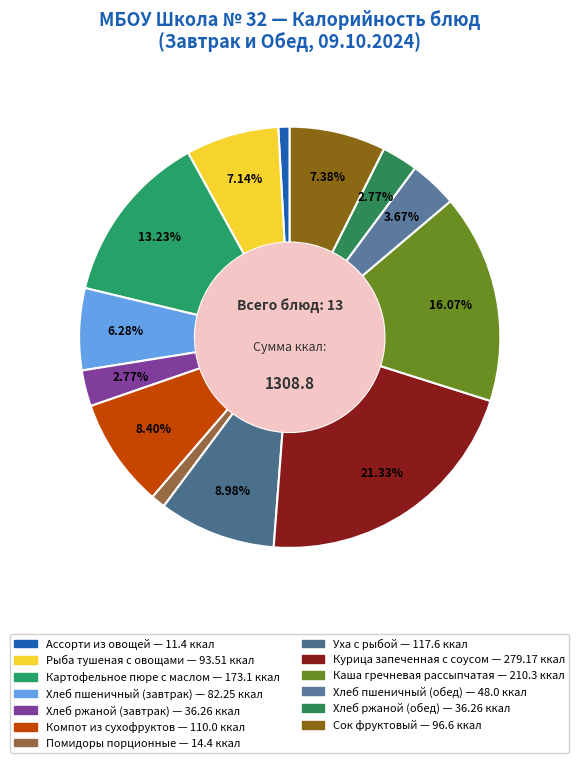

The Уха с рыбой slice represents 1% of the pie. True or false?

False